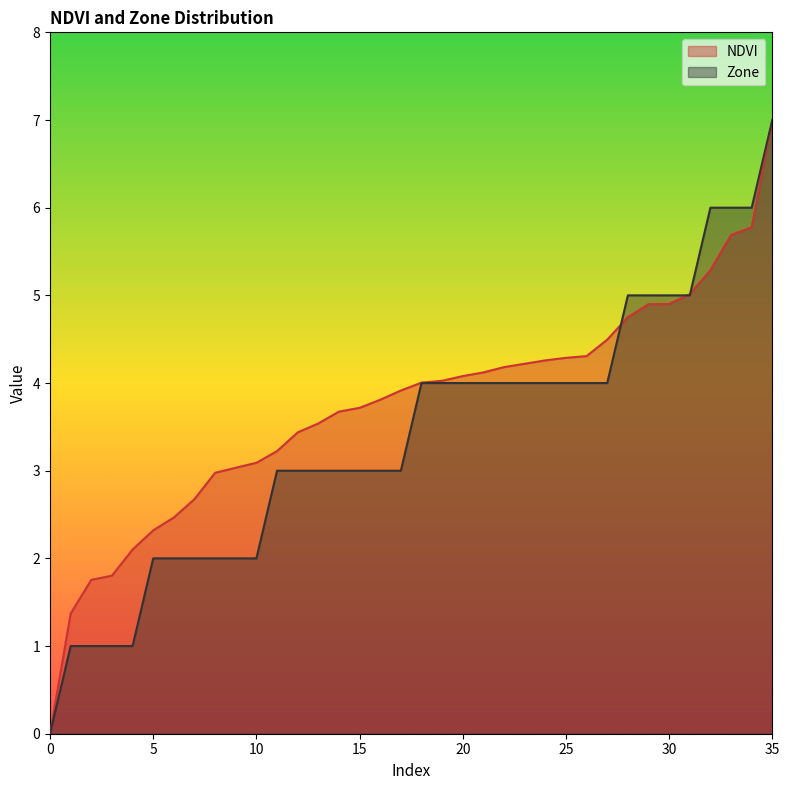

Rank the series by their maximum value, from highest to lowest.

NDVI, Zone